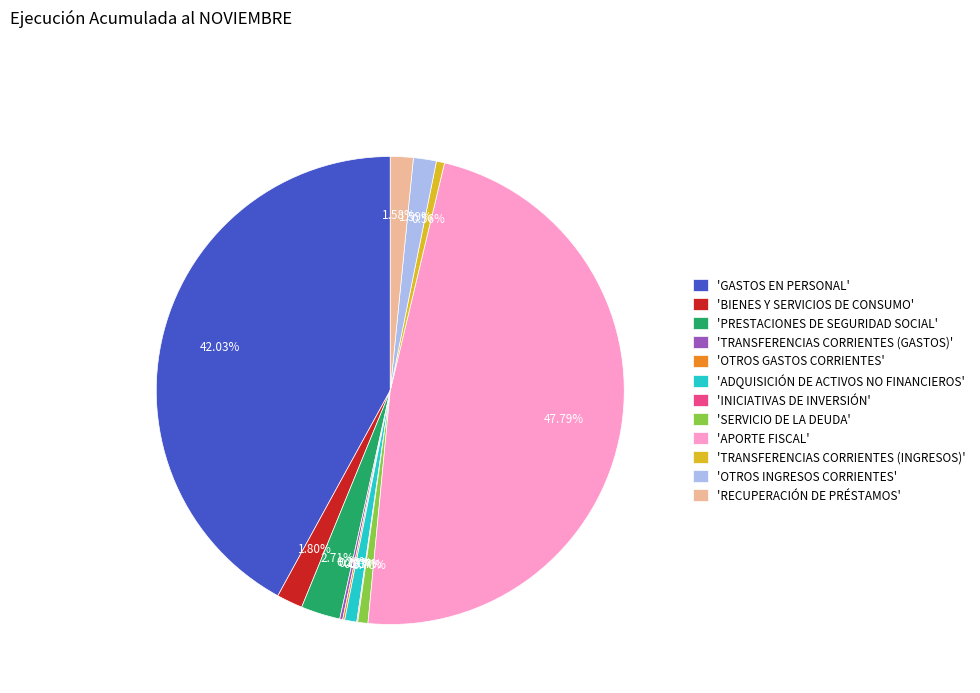

Is there a majority slice in this chart?

No